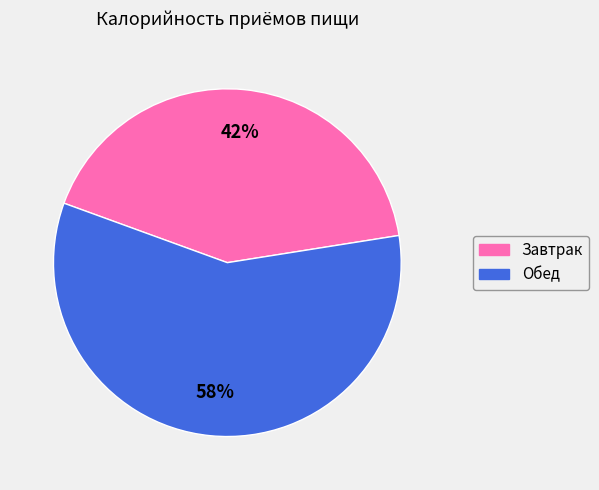

Is the sum of Обед and Завтрак greater than half?

Yes